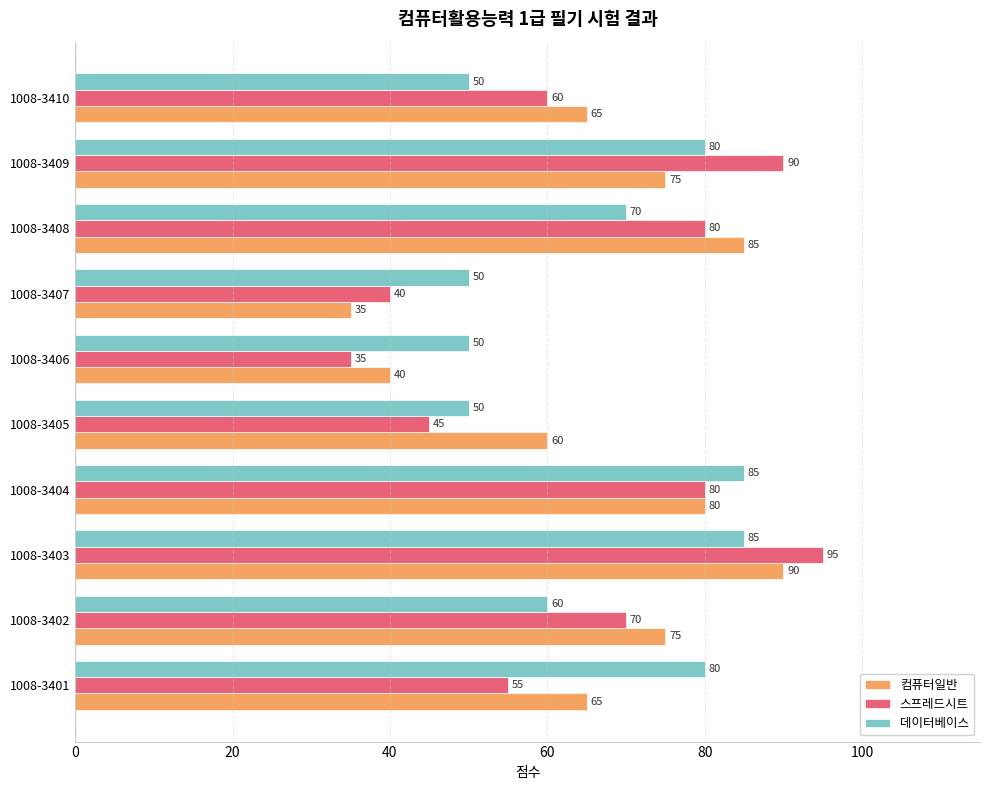

What are all the series names shown in the legend?

컴퓨터일반, 스프레드시트, 데이터베이스